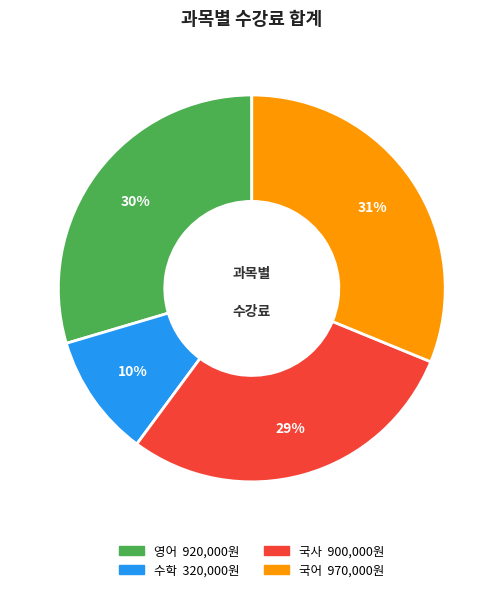

Is there any slice that represents more than half of the pie?

No